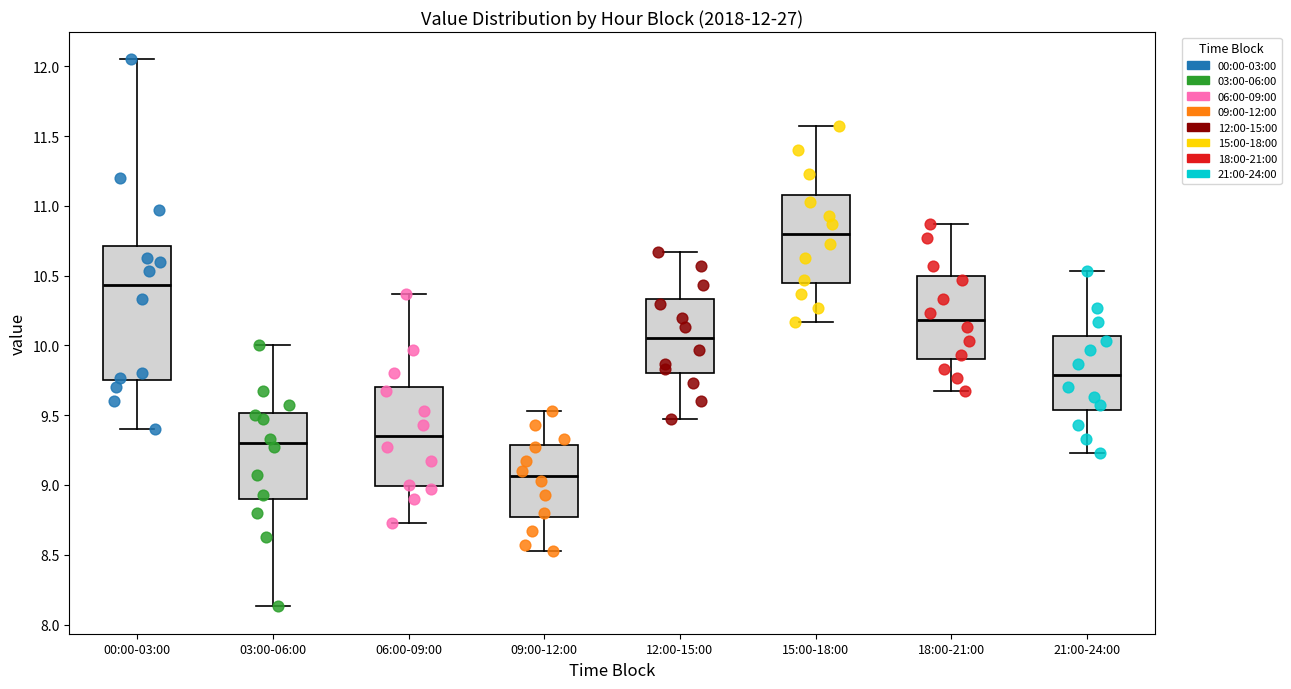

Comparing the boxes themselves (not the whiskers), which one is the tallest?

00:00-03:00